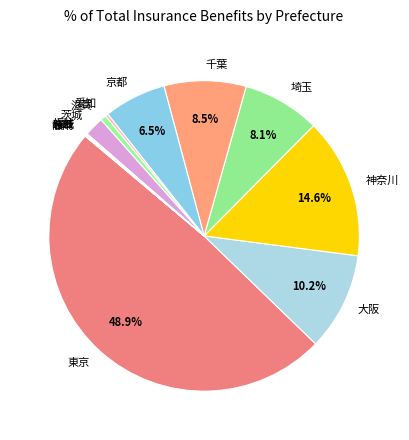

Combined, do 茨城 and 大阪 account for over 50%?

No